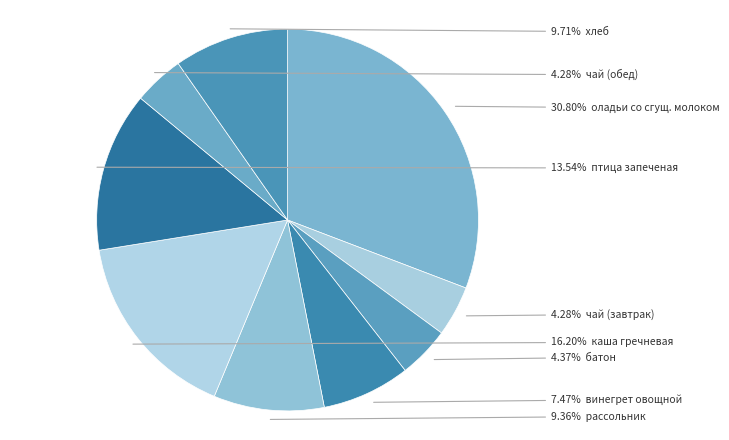

What is the largest slice in the pie chart?

оладьи со сгущ. молоком